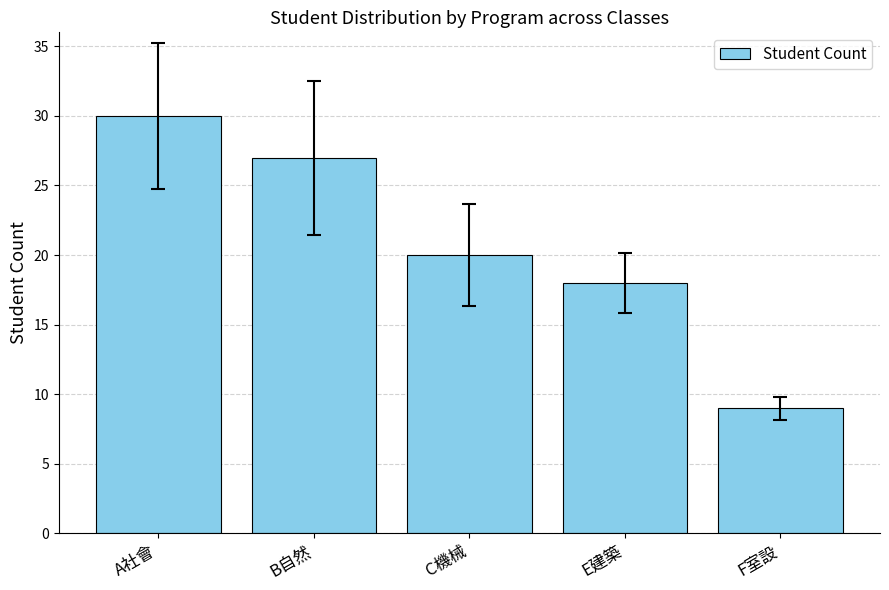

What is the difference between the second highest and minimum values?

18